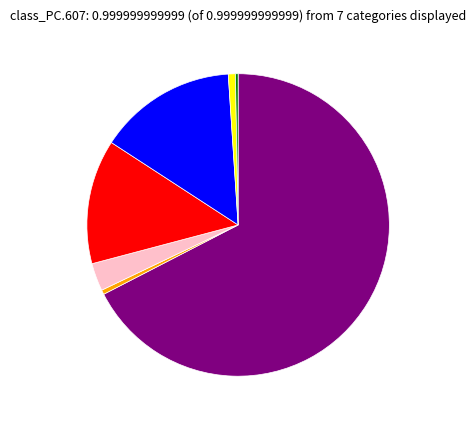

Is there a majority slice in this chart?

Yes